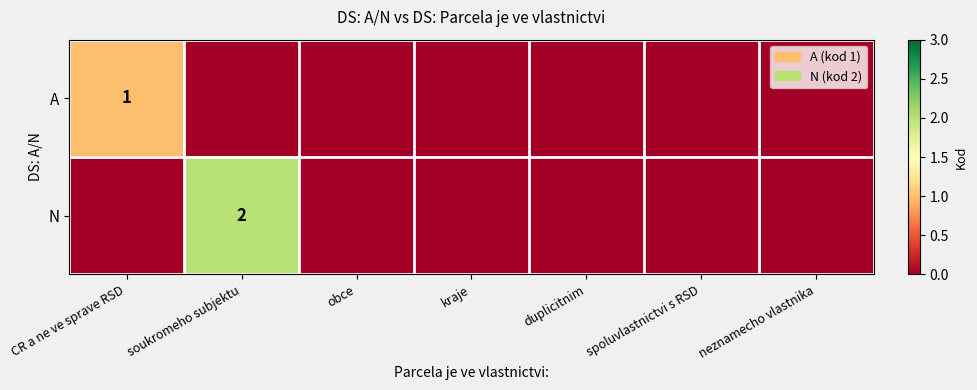

True or false: A has a value of 1 at CR a ne ve sprave RSD.

True